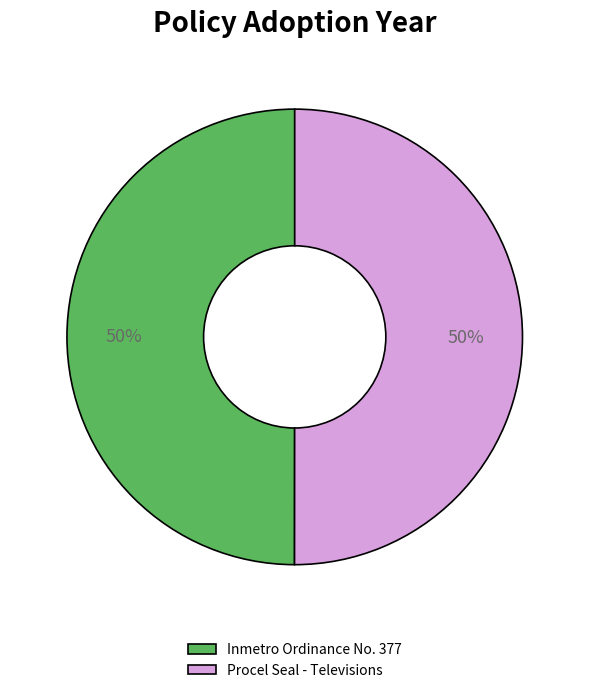

True or false: Inmetro Ordinance No. 377 accounts for 61% of the total.

False